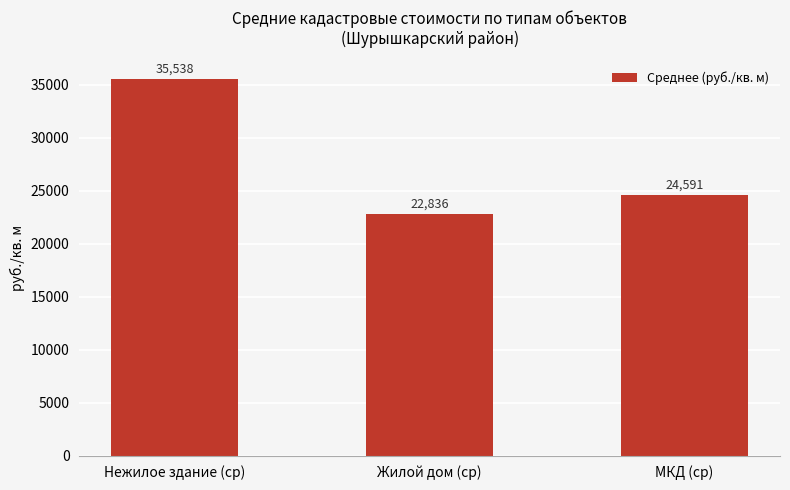

Rank the categories by value from highest to lowest.

Нежилое здание (ср), МКД (ср), Жилой дом (ср)